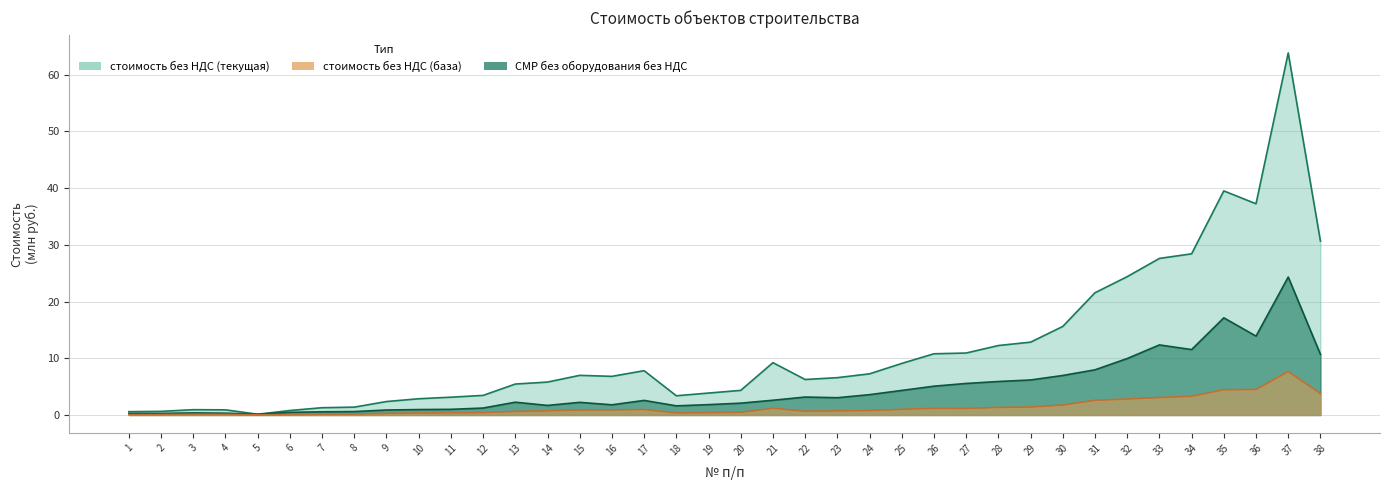

Reading right to left, what are all the values shown in this chart?

стоимость без НДС (база): 38=3.8	37=7.7	36=4.5	35=4.5	34=3.3	33=3.1	32=2.8	31=2.6	30=1.8	29=1.4	28=1.3	27=1.2	26=1.2	25=1.0	24=0.8	23=0.7	22=0.7	21=1.2	20=0.5	19=0.4	18=0.4	17=1.0	16=0.9	15=0.9	14=0.7	13=0.6	12=0.4	11=0.4	10=0.4	9=0.3	8=0.2	7=0.2	6=0.1	5=0.0	4=0.1	3=0.1	2=0.1	1=0.1
стоимость без НДС (текущая): 38=30.7	37=63.8	36=37.2	35=39.5	34=28.4	33=27.6	32=24.4	31=21.5	30=15.6	29=12.8	28=12.2	27=10.9	26=10.8	25=9.1	24=7.3	23=6.6	22=6.3	21=9.2	20=4.3	19=3.9	18=3.4	17=7.8	16=6.8	15=7.0	14=5.8	13=5.5	12=3.5	11=3.1	10=2.9	9=2.4	8=1.4	7=1.3	6=0.8	5=0.1	4=0.9	3=0.9	2=0.6	1=0.6
СМР без оборудования без НДС: 38=10.7	37=24.3	36=13.9	35=17.1	34=11.5	33=12.3	32=10.0	31=8.0	30=7.0	29=6.2	28=5.9	27=5.6	26=5.1	25=4.3	24=3.6	23=3.0	22=3.2	21=2.6	20=2.1	19=1.8	18=1.6	17=2.6	16=1.8	15=2.2	14=1.7	13=2.3	12=1.2	11=1.0	10=1.0	9=0.9	8=0.6	7=0.6	6=0.5	5=0.1	4=0.3	3=0.4	2=0.3	1=0.3